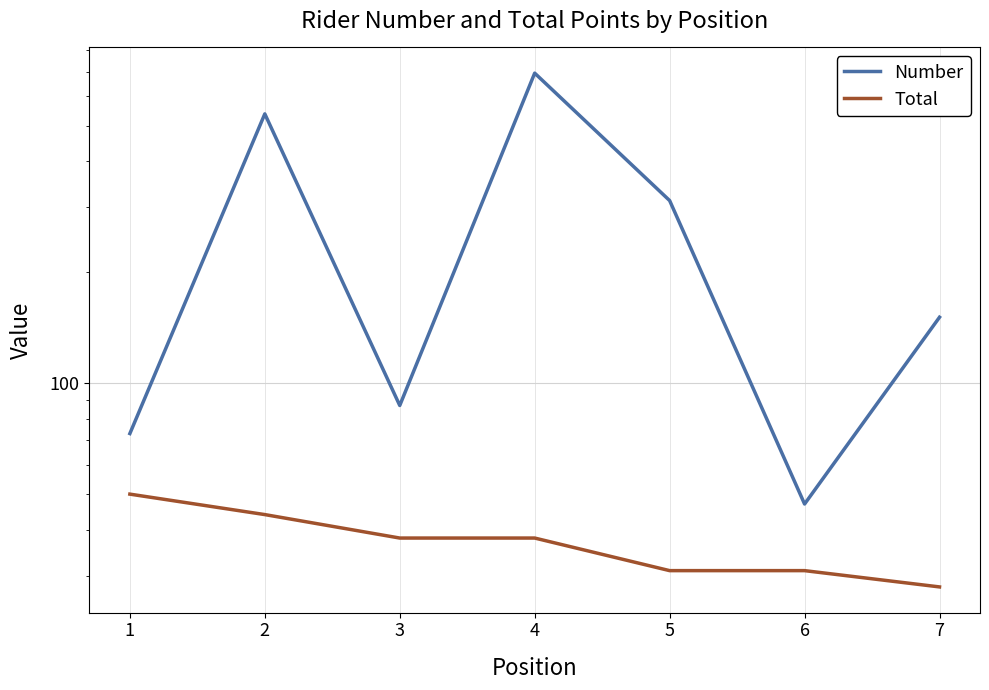

The value of Total at 1 is 50. True or false?

True